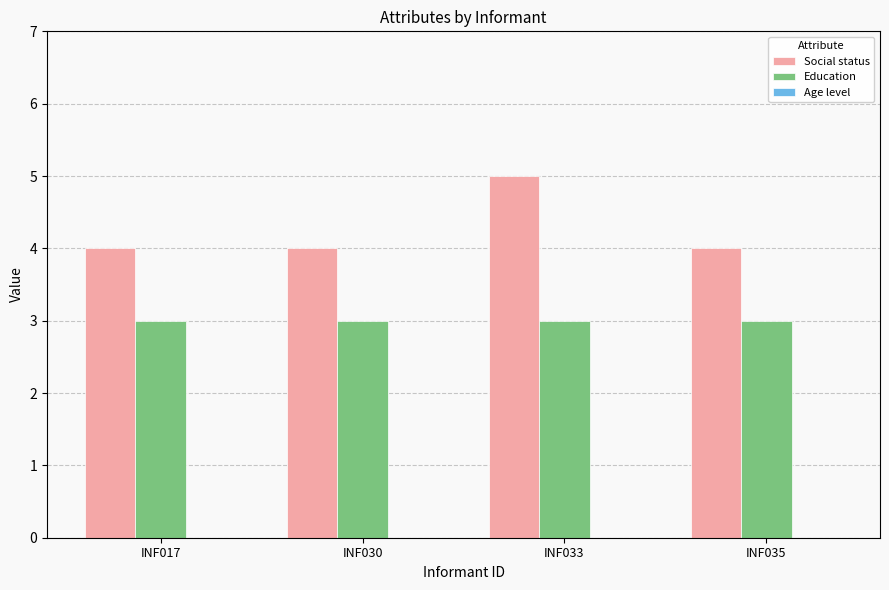

How many bars are there in total?

8